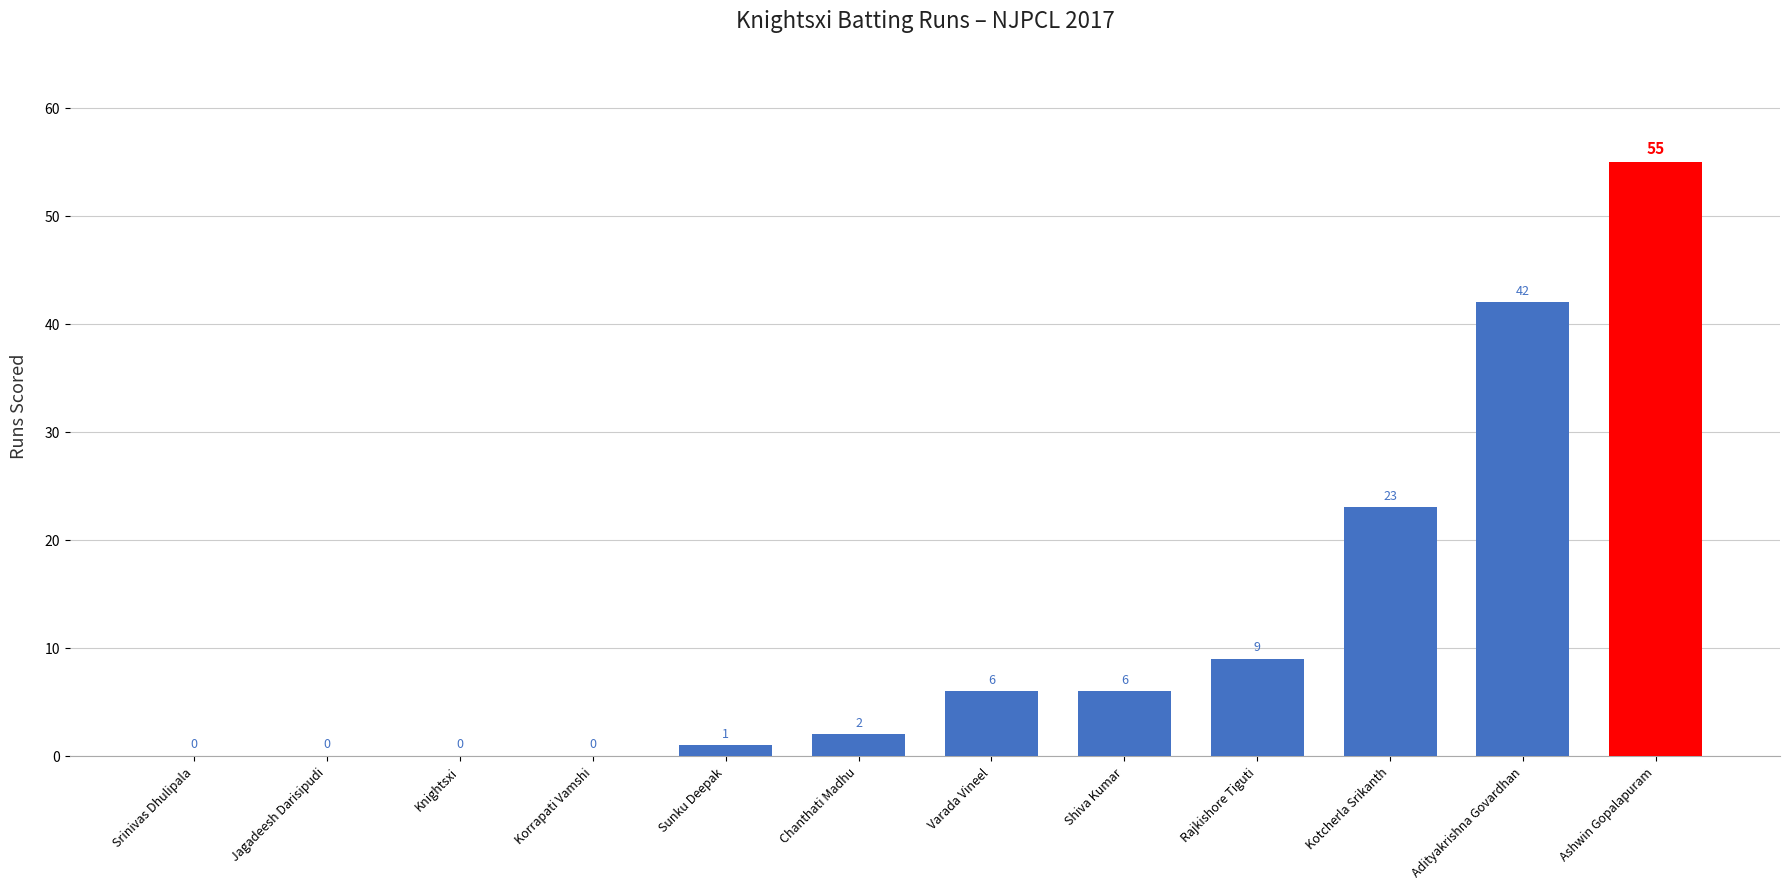

Reading left to right, transcribe all the data shown in this chart.

Srinivas Dhulipala=0	Jagadeesh Darisipudi=0	Knightsxi=0	Korrapati Vamshi=0	Sunku Deepak=1	Chanthati Madhu=2	Varada Vineel=6	Shiva Kumar=6	Rajkishore Tiguti=9	Kotcherla Srikanth=23	Adityakrishna Govardhan=42	Ashwin Gopalapuram=55